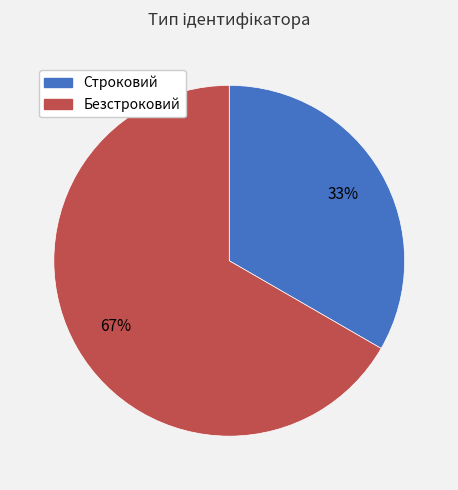

To the nearest percent, what percentage of the pie is Безстроковий?

67%